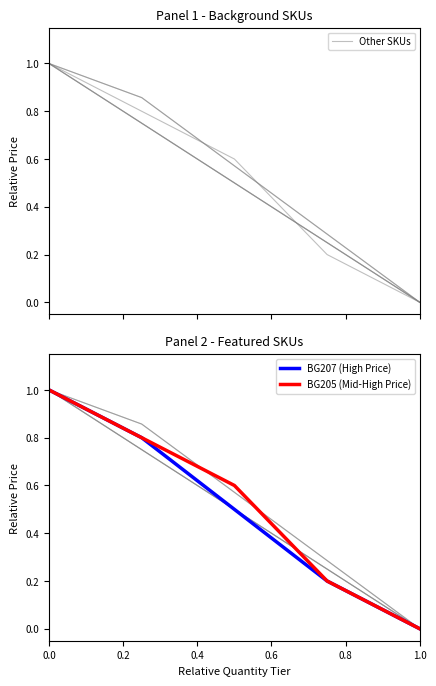

Is it true that BG205 (Mid-High Price) equals 0.3 at 0.4?

False